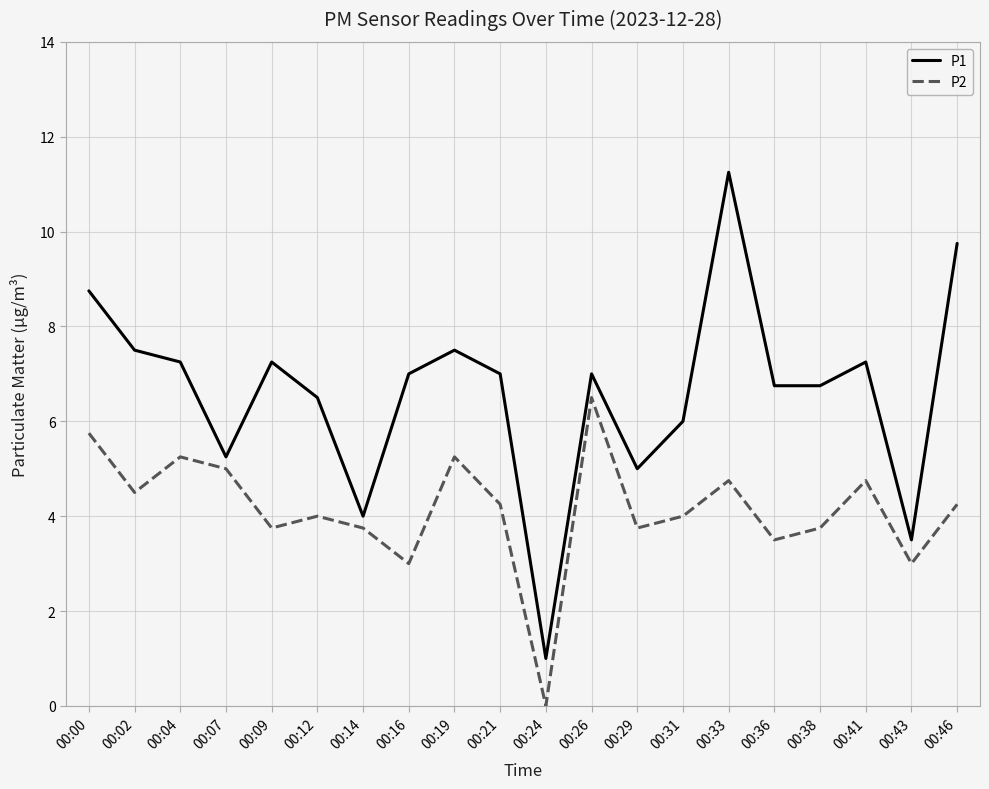

What is the difference between the P1 values at 00:12 and 00:24?

5.5